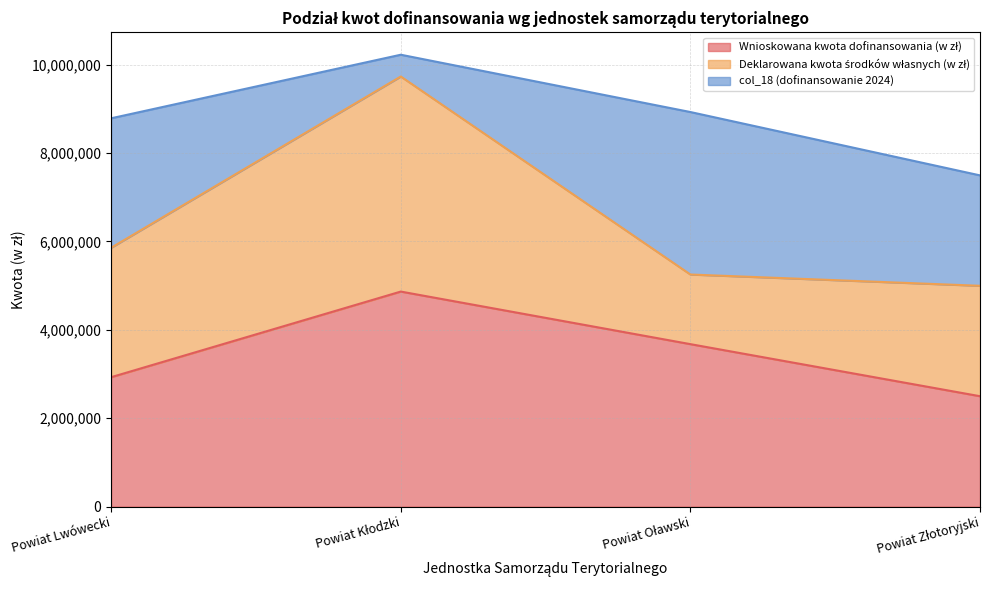

True or false: Wnioskowana kwota dofinansowania (w zł) and col_18 (dofinansowanie 2024) cross at least once.

False